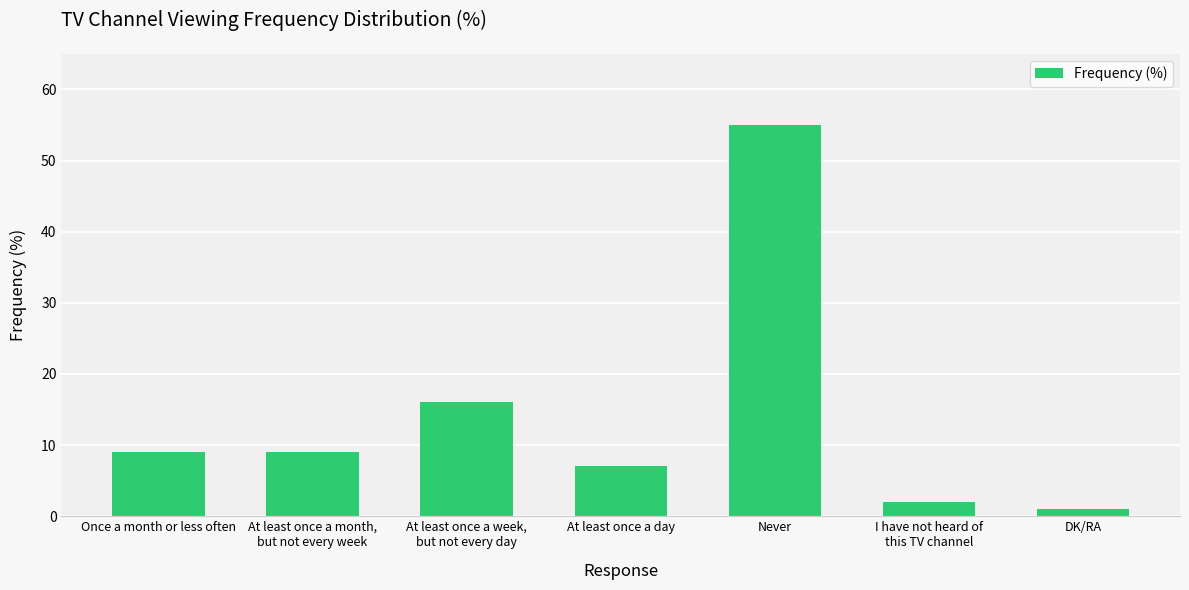

What is the difference between the second highest and second lowest values?

14